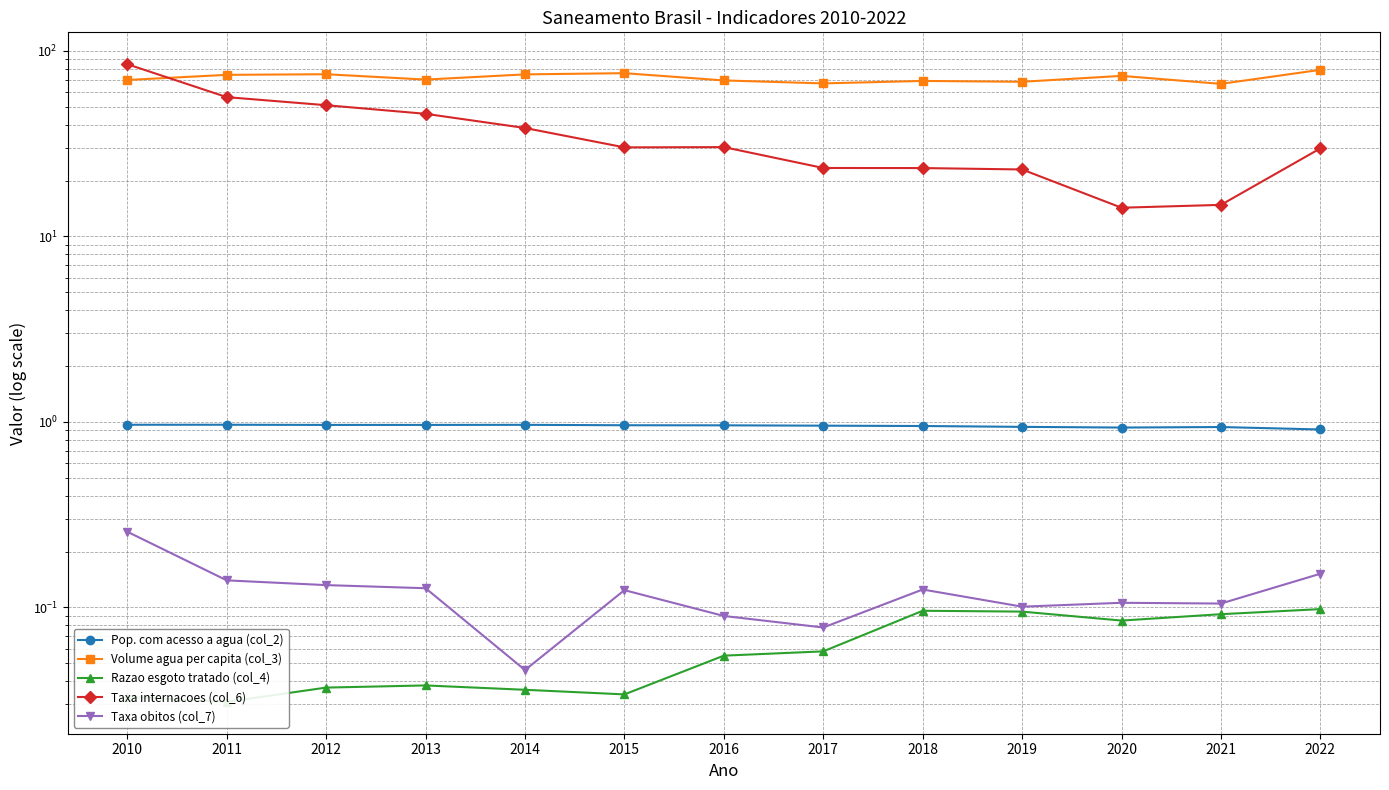

The value of Taxa internacoes (col_6) at 2010 is 84.8. True or false?

True